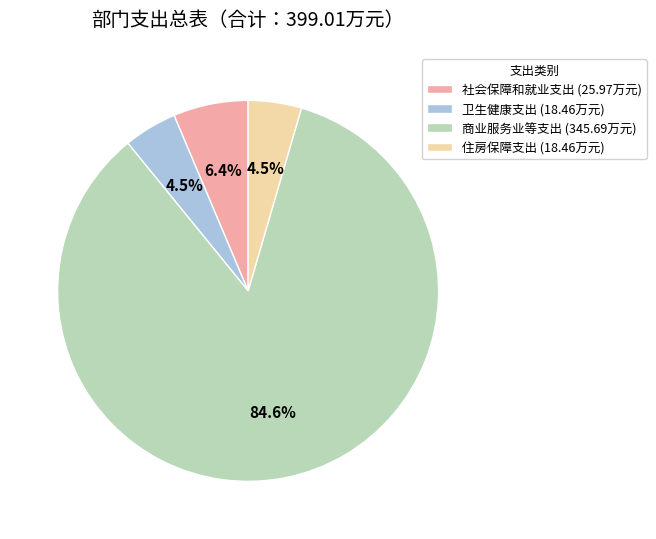

Do 住房保障支出 and 卫生健康支出 together represent more than half of the pie?

No